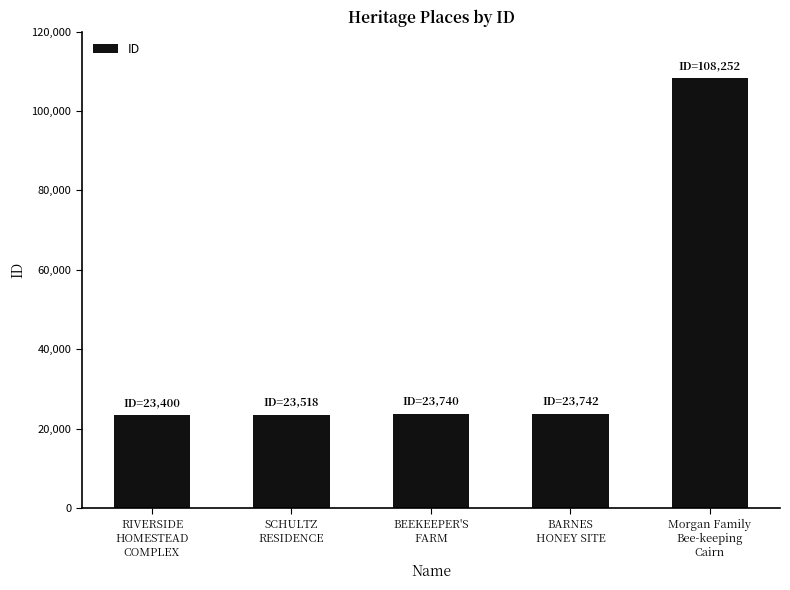

How many distinct data groups are displayed?

1